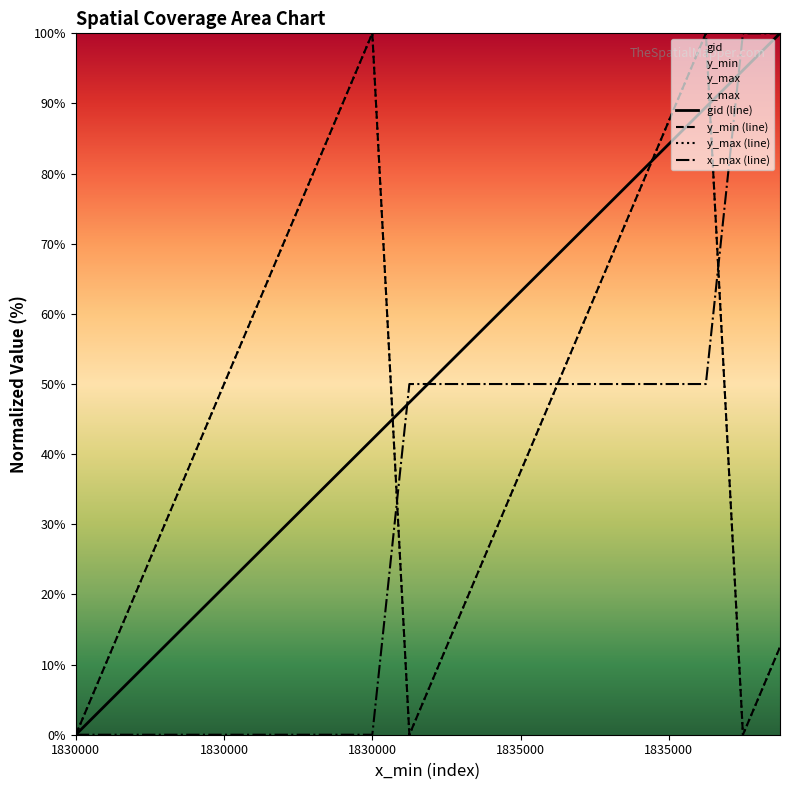

Reading left to right, list all the values displayed in this chart.

gid (line): 0.0	5.3	10.5	15.8	21.1	26.3	31.6	36.8	42.1	47.4	52.6	57.9	63.2	68.4	73.7	78.9	84.2	89.5	94.7	100.0
y_min (line): 0.0	12.5	25.0	37.5	50.0	62.5	75.0	87.5	100.0	0.0	12.5	25.0	37.5	50.0	62.5	75.0	87.5	100.0	0.0	12.5
y_max (line): 0.0	12.5	25.0	37.5	50.0	62.5	75.0	87.5	100.0	0.0	12.5	25.0	37.5	50.0	62.5	75.0	87.5	100.0	0.0	12.5
x_max (line): 0.0	0.0	0.0	0.0	0.0	0.0	0.0	0.0	0.0	50.0	50.0	50.0	50.0	50.0	50.0	50.0	50.0	50.0	100.0	100.0